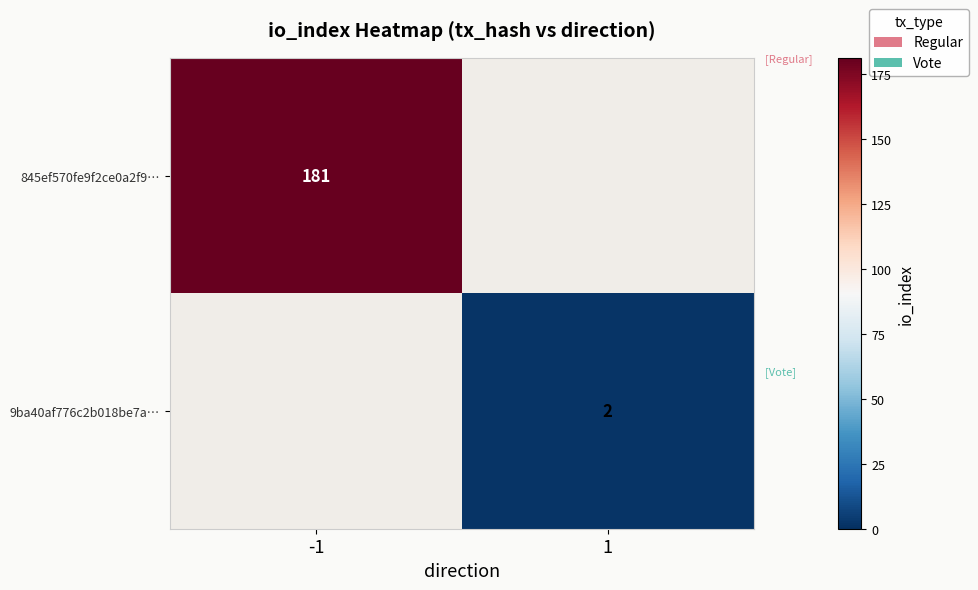

Is it true that 9ba40af776c2b018be7a… equals 2 at 1?

True